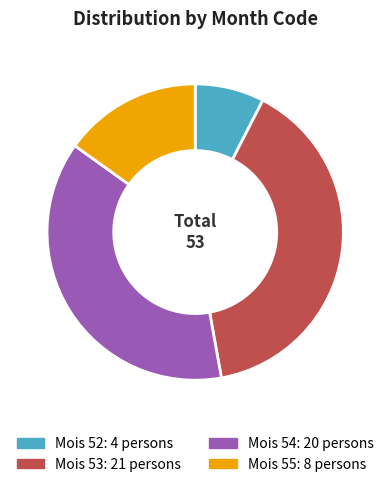

Count the number of slices in the pie.

4